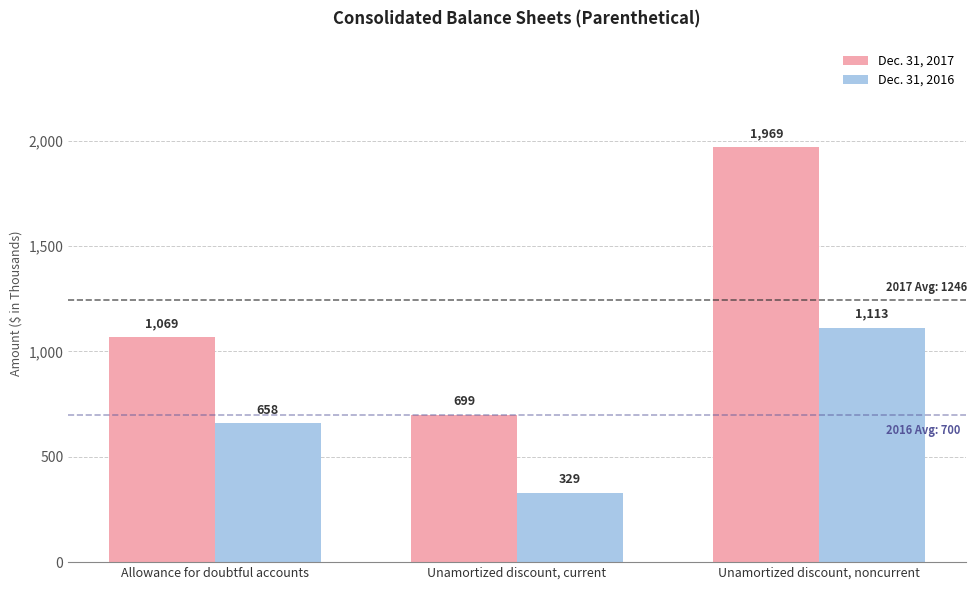

What is the difference between the Dec. 31, 2016 values at Unamortized discount, current and Unamortized discount, noncurrent?

784